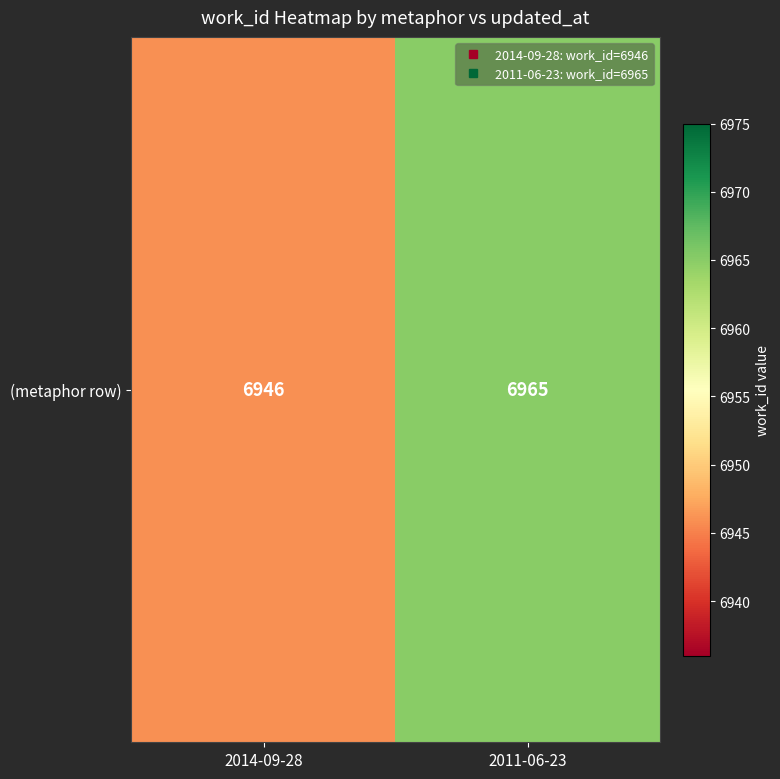

What is the sum of the values at 2011-06-23 and 2014-09-28?

13911